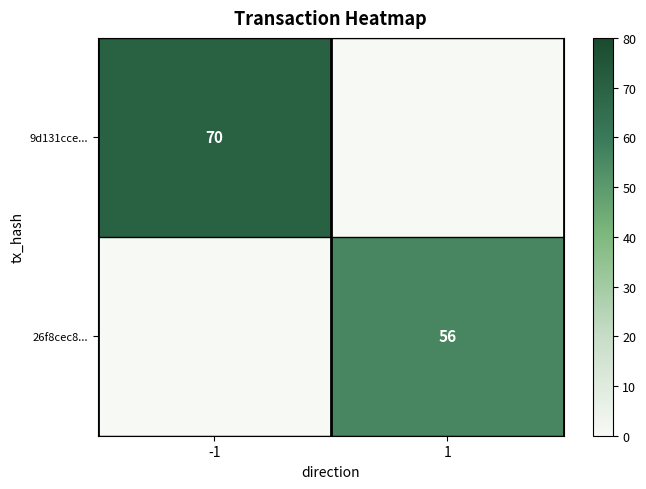

Is it true that 26f8cec8... equals 56 at 1?

True